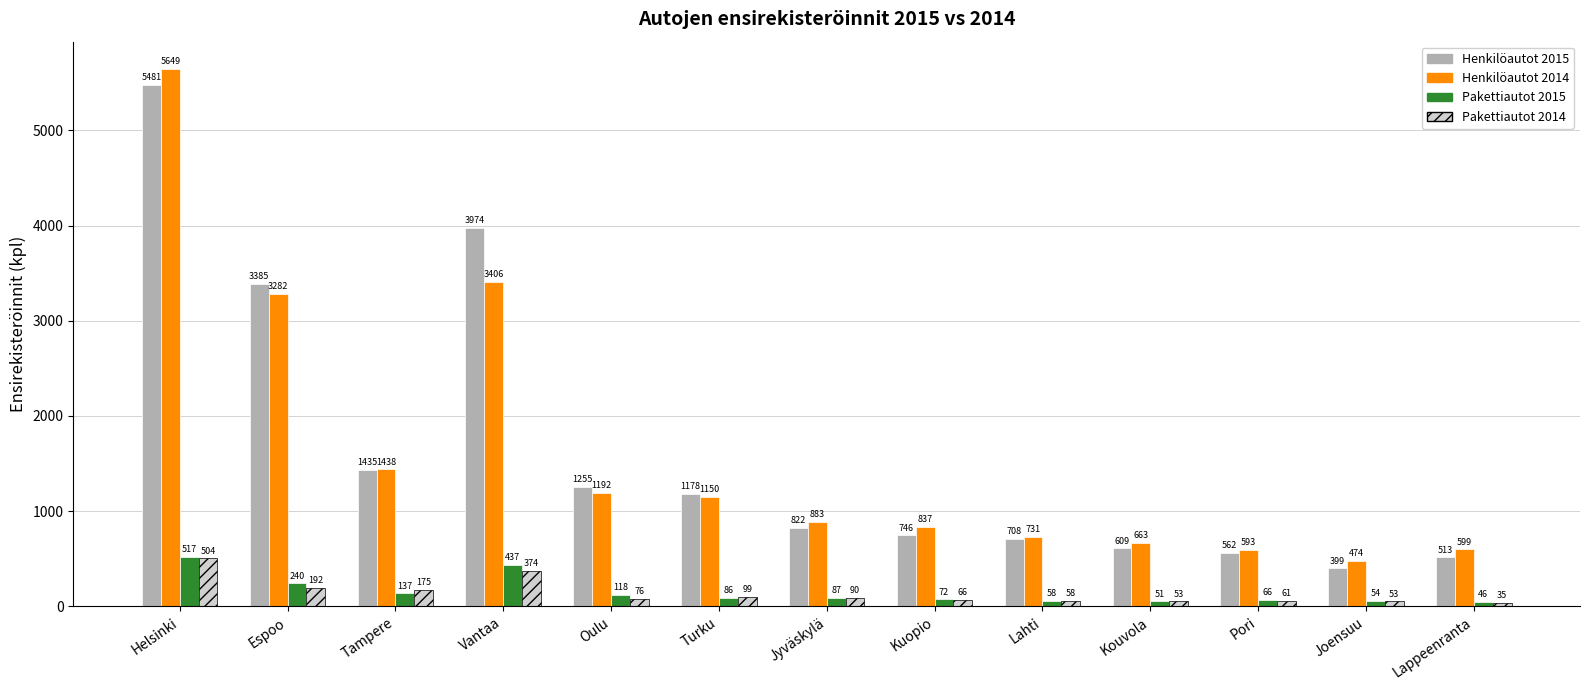

Which series has the largest range (max minus min)?

Henkilöautot 2014